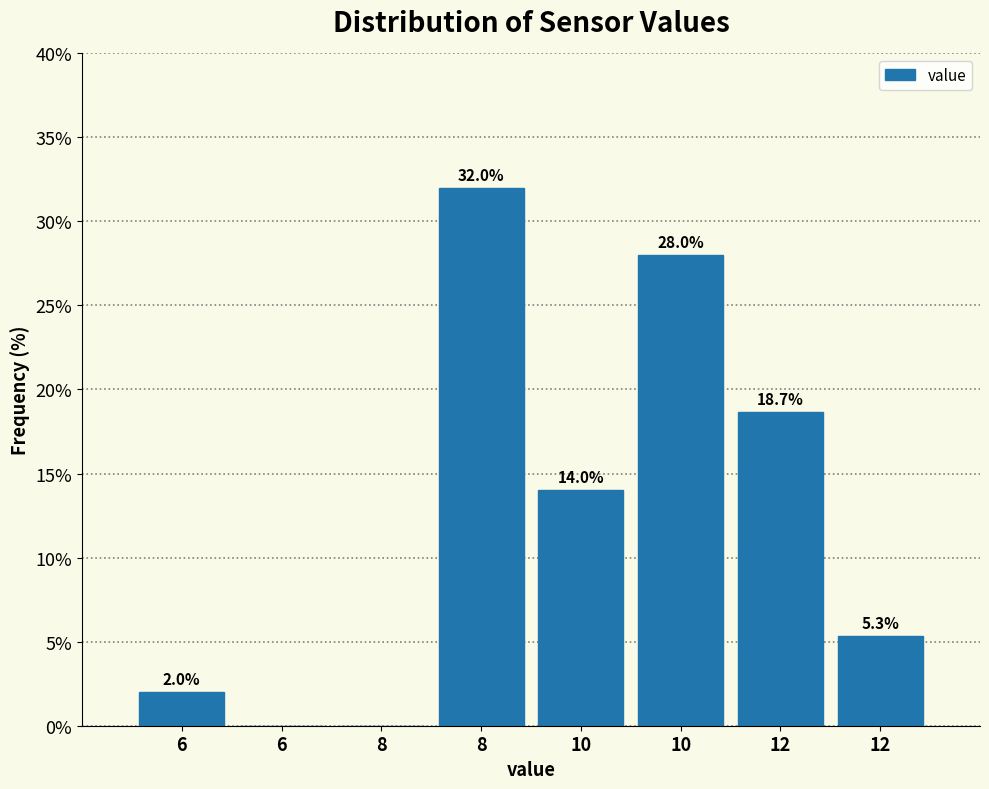

How many values exceed 14?

4